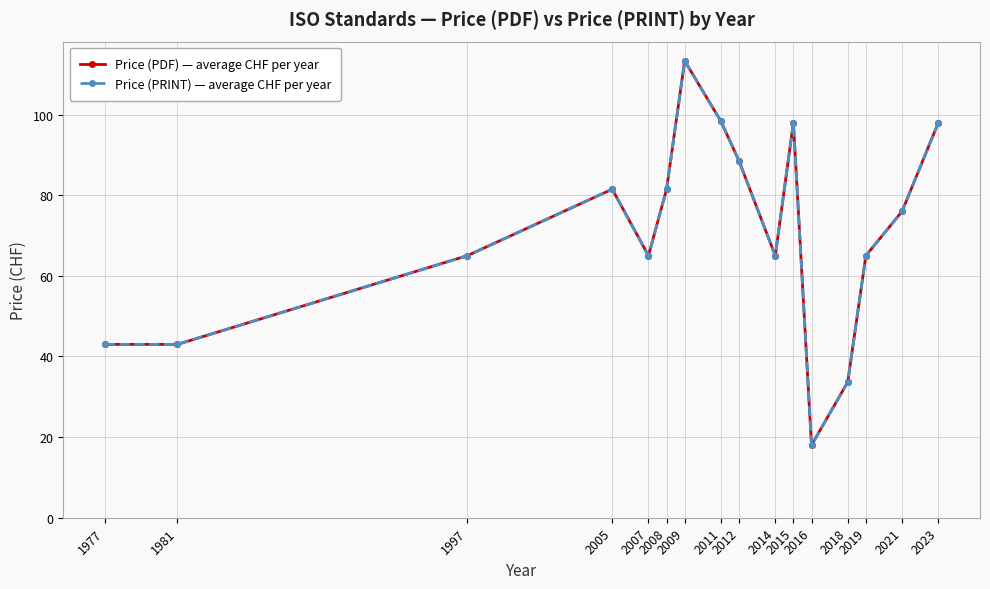

Reading left to right, what are all the values shown in this chart?

Price (PDF) — average CHF per year: 1977=43.0	1981=43.0	1997=65.0	2005=81.5	2007=65.0	2008=81.5	2009=113.3	2011=98.3	2012=88.5	2014=65.0	2015=98.0	2016=18.0	2018=33.7	2019=65.0	2021=76.0	2023=98.0
Price (PRINT) — average CHF per year: 1977=43.0	1981=43.0	1997=65.0	2005=81.5	2007=65.0	2008=81.5	2009=113.3	2011=98.3	2012=88.5	2014=65.0	2015=98.0	2016=18.0	2018=33.7	2019=65.0	2021=76.0	2023=98.0